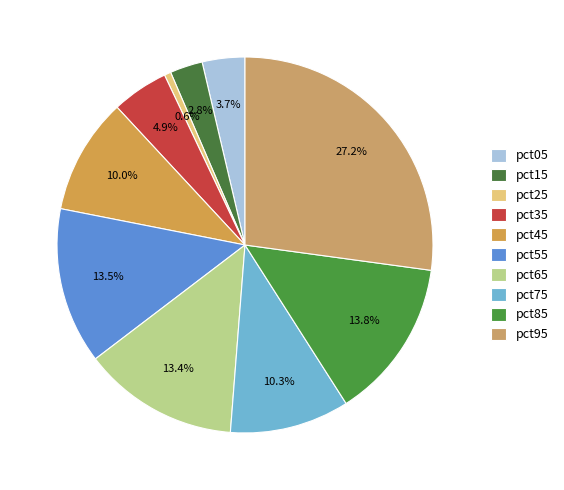

What is the largest slice in the pie chart?

pct95